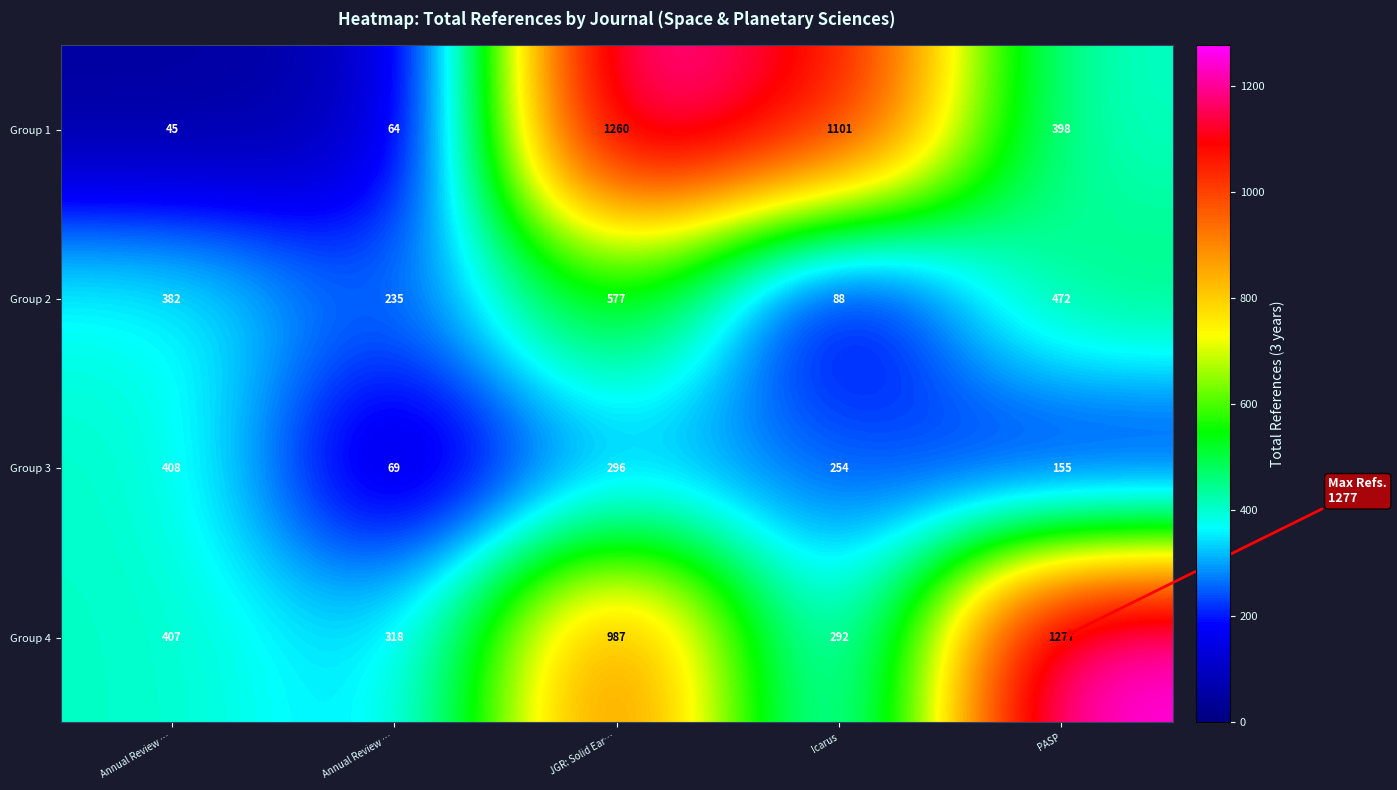

At which category is the sum across all series the highest?

JGR: Solid Ear…